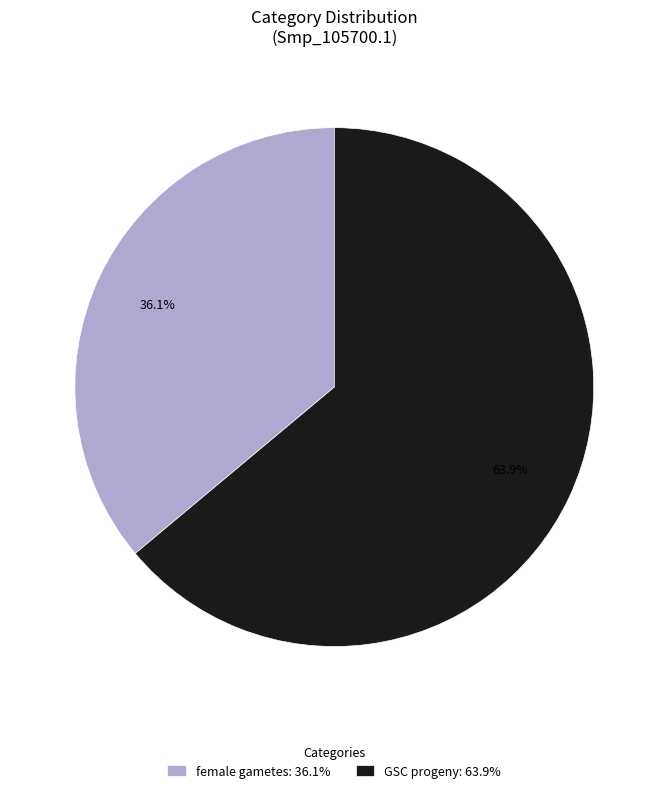

Which has a higher value, GSC progeny: 63.9% or female gametes: 36.1%?

GSC progeny: 63.9%